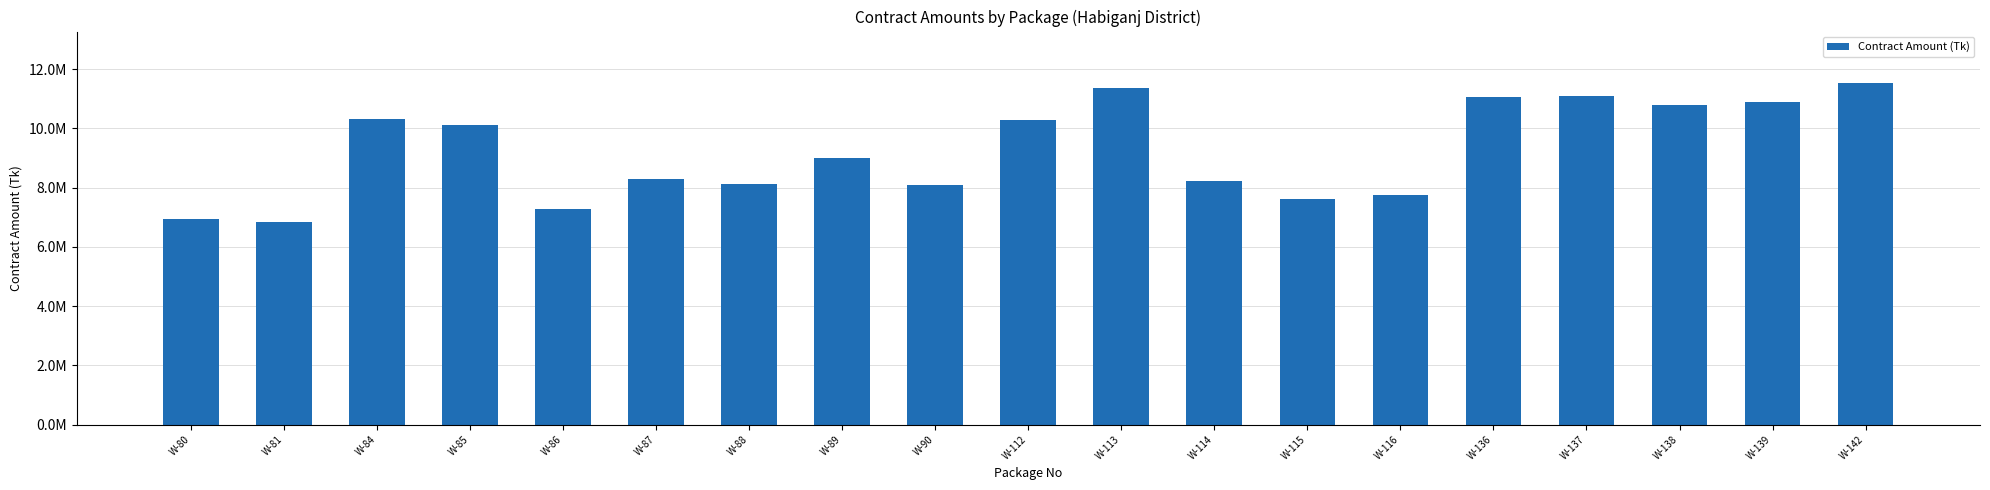

Are the bars horizontal?

No